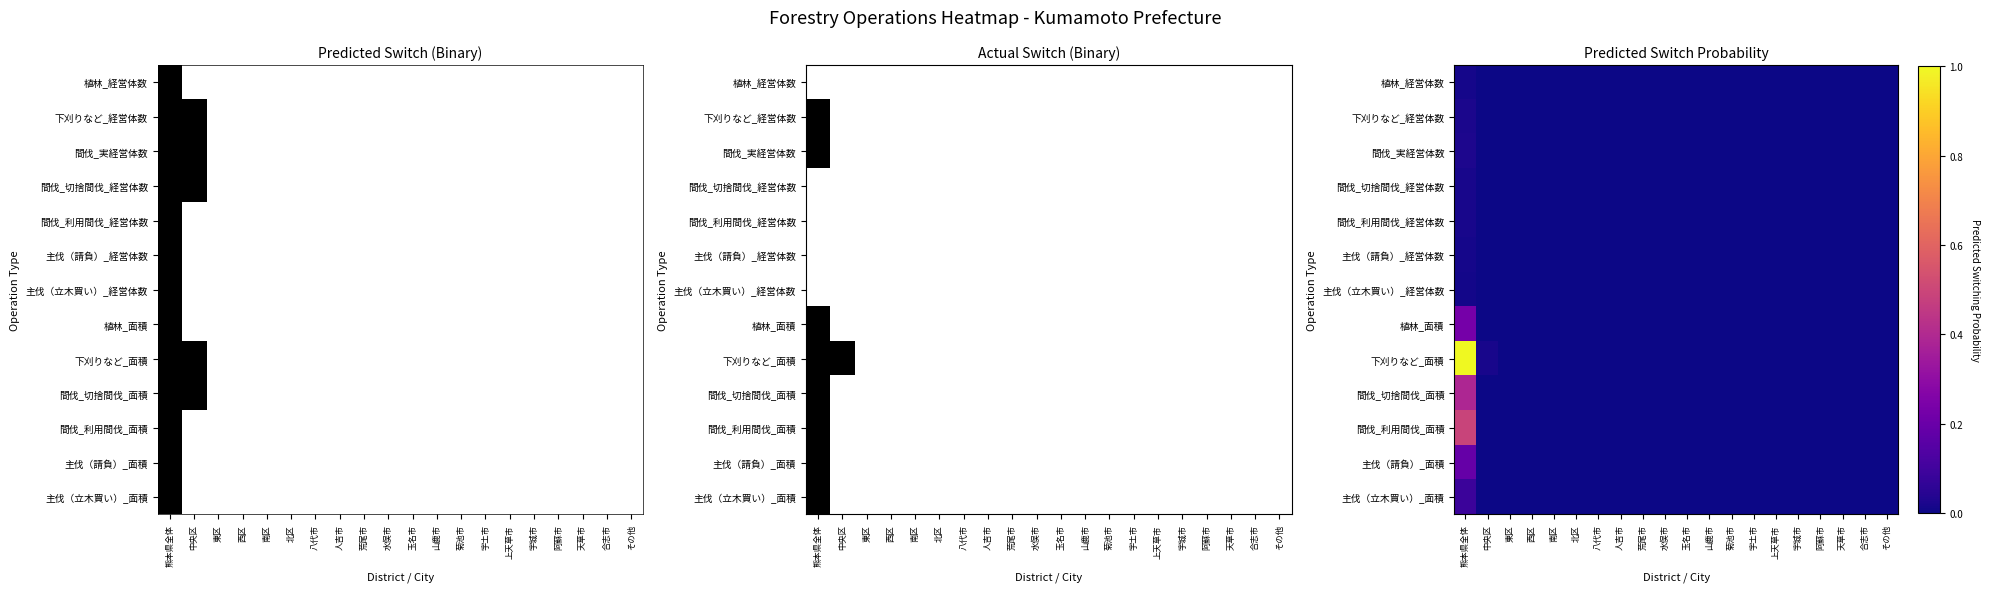

List the series in order of their peak value, highest first.

下刈りなど_面積, 間伐_利用間伐_面積, 間伐_切捨間伐_面積, 植林_面積, 主伐（請負）_面積, 主伐（立木買い）_面積, 間伐_実経営体数, 下刈りなど_経営体数, 間伐_利用間伐_経営体数, 間伐_切捨間伐_経営体数, 主伐（請負）_経営体数, 植林_経営体数, 主伐（立木買い）_経営体数